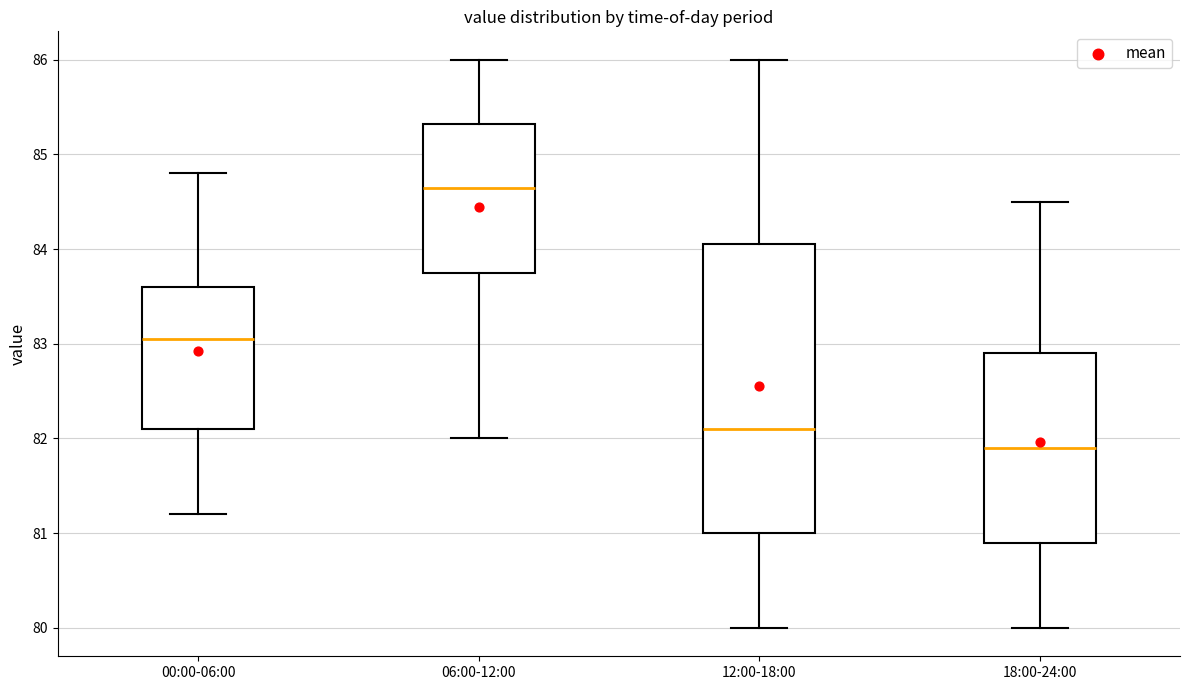

Which box has the lowest median line?

18:00-24:00